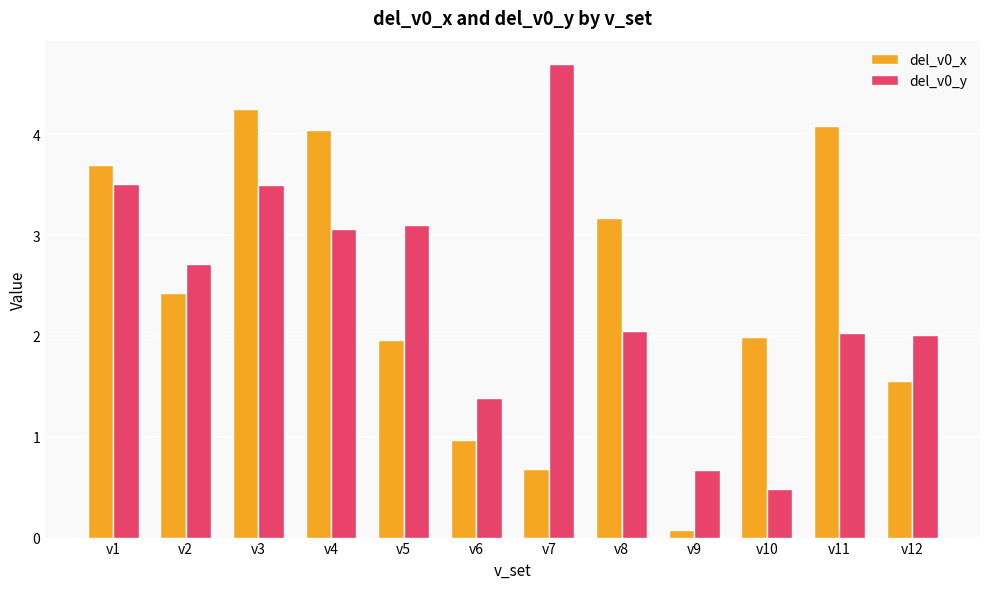

What is the difference between the highest and lowest values at v4?

1.0